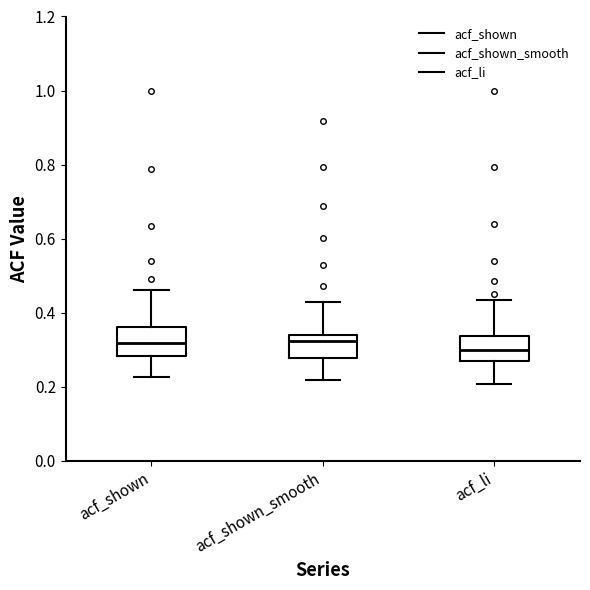

Where does the lower whisker of the box for acf_shown_smooth end on the y-axis? The values are not printed on the chart, so give them approximately, as read against the axis.

0.22